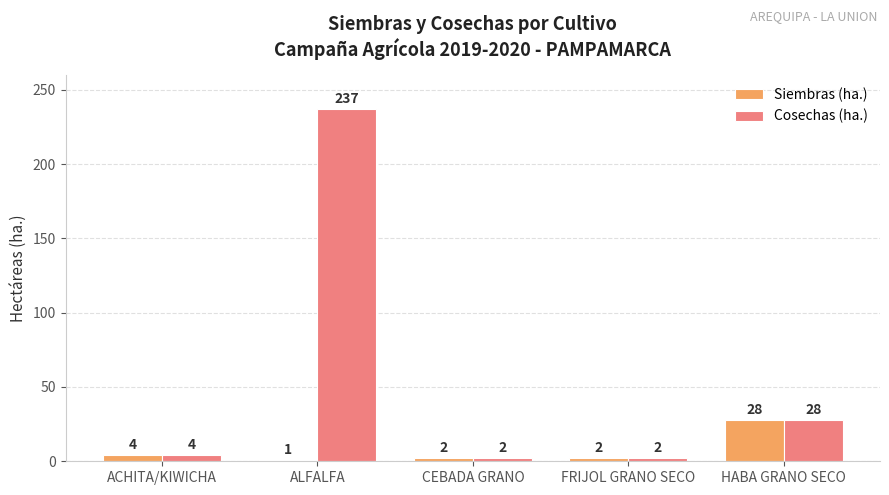

What is the approximate value of Cosechas (ha.) at ALFALFA, to the nearest 10?

240